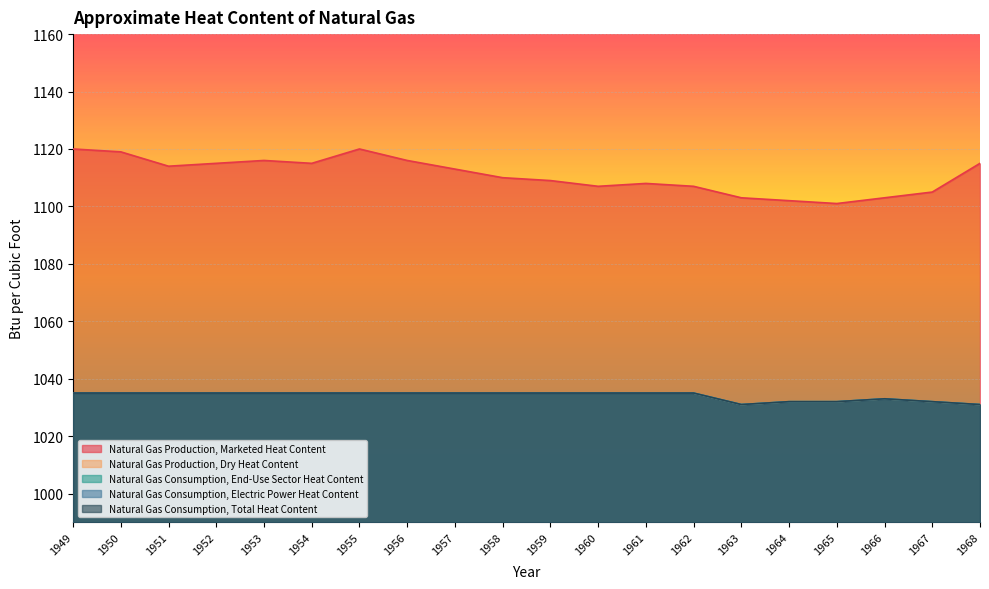

Which series changed the most between 1955 and 1961?

Natural Gas Production, Marketed Heat Content